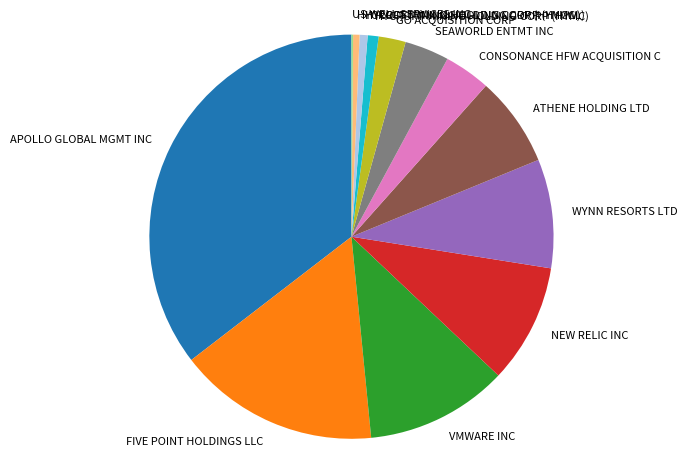

The VMWARE INC slice represents 5% of the pie. True or false?

False